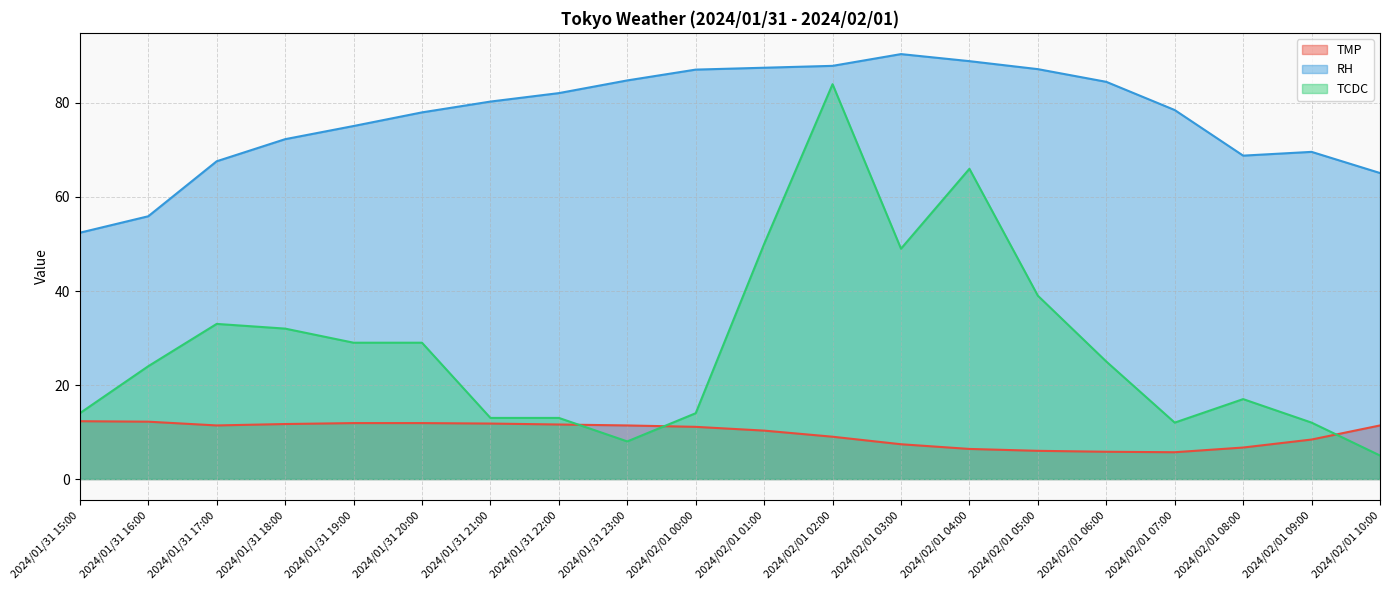

What is the total value across all series at 2024/02/01 04:00?

161.3